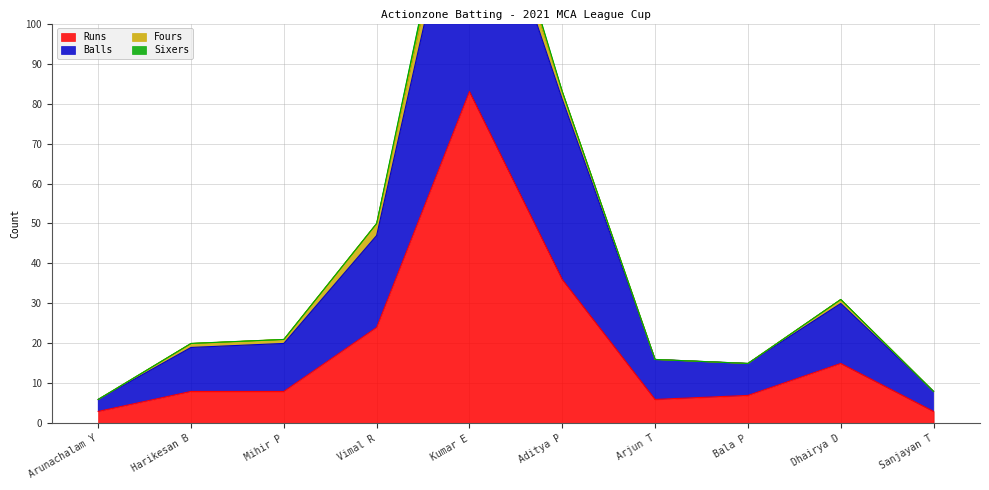

What is the difference between the maximum and minimum values in the Balls series?

144